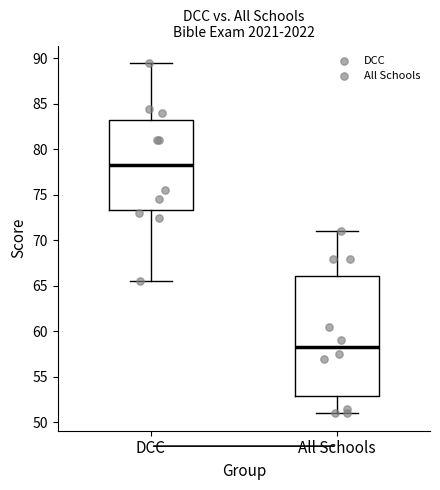

Which box is the tallest, from its lower edge to its upper edge?

All Schools